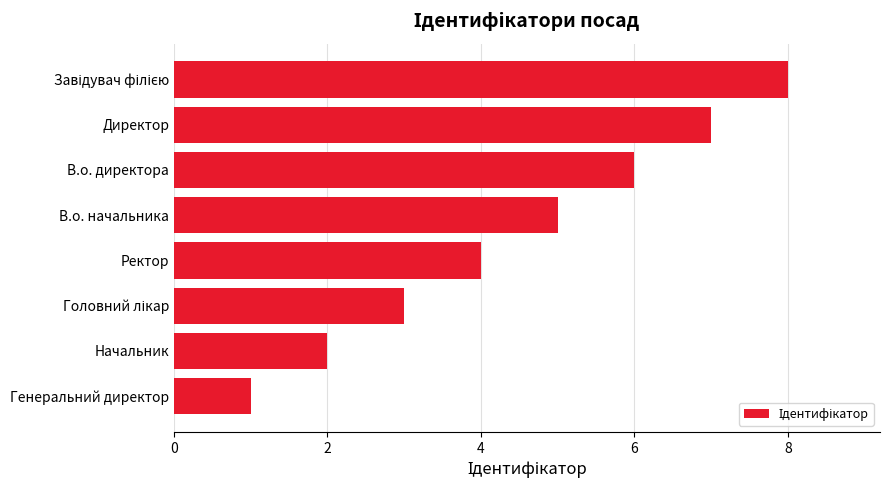

What is the greatest value displayed?

8